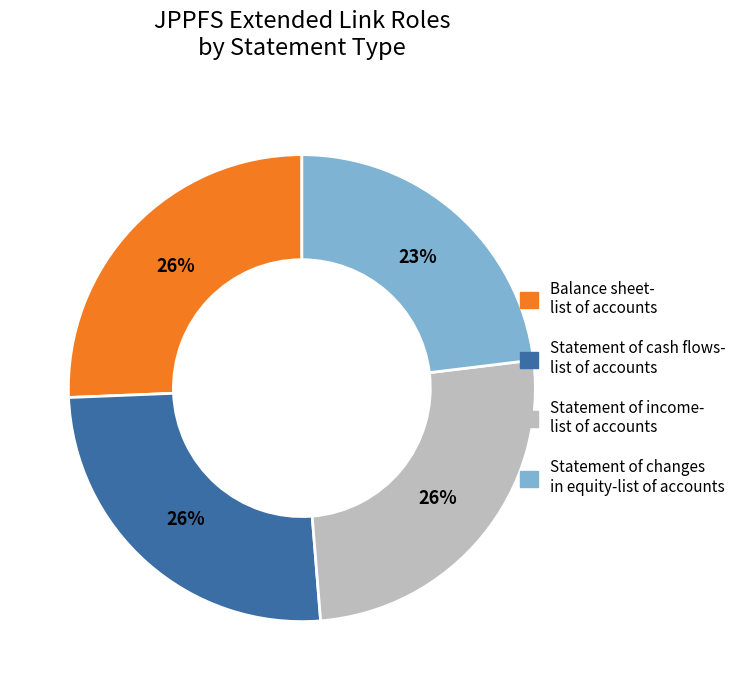

Does any single category account for the majority?

No